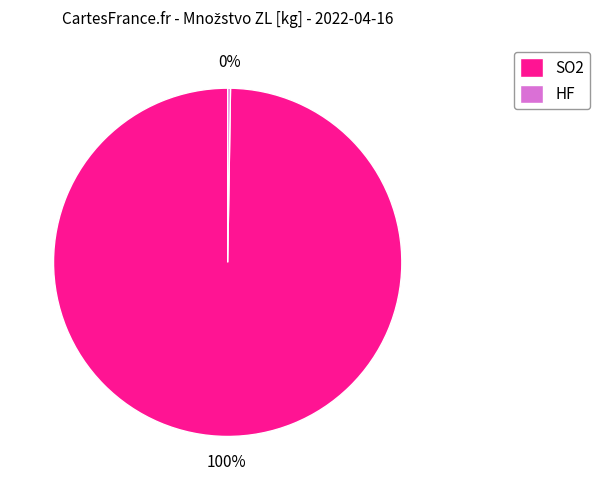

Which slice is the largest?

SO2